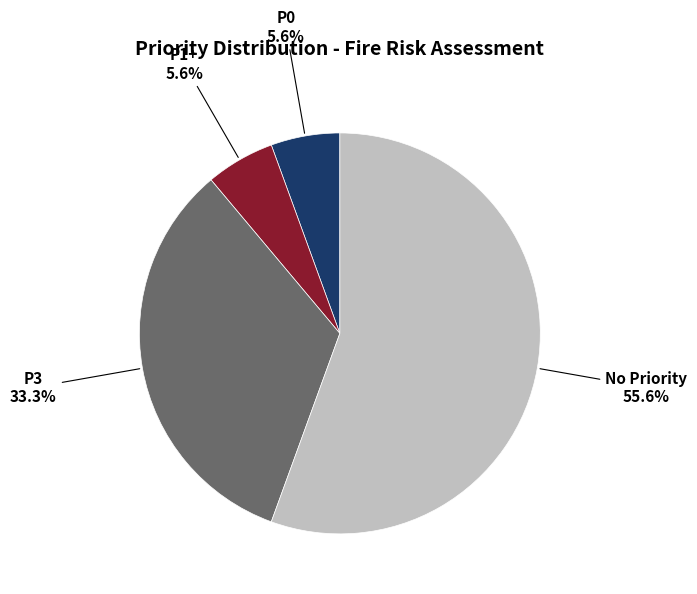

Is there a majority slice in this chart?

Yes